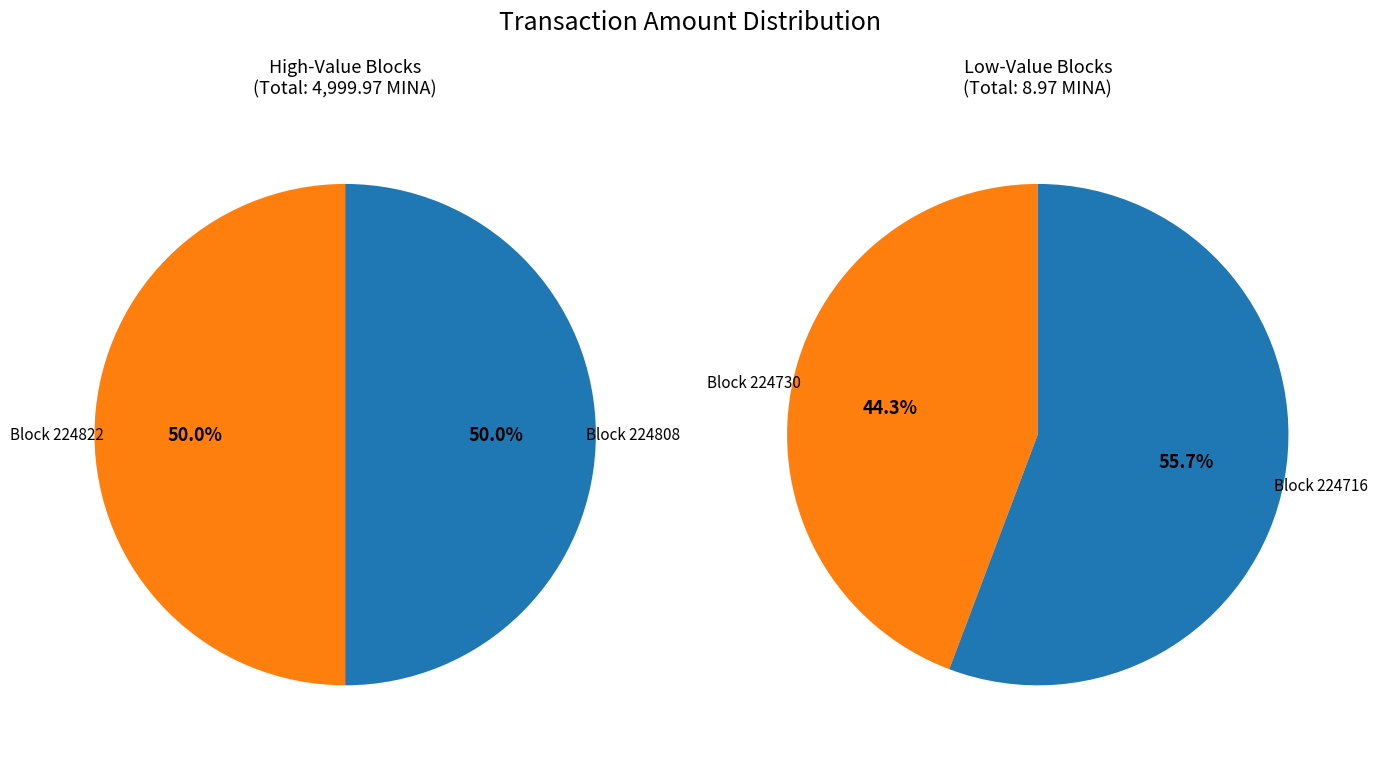

Rank the categories by value from highest to lowest.

224808, 224822, 224716, 224730